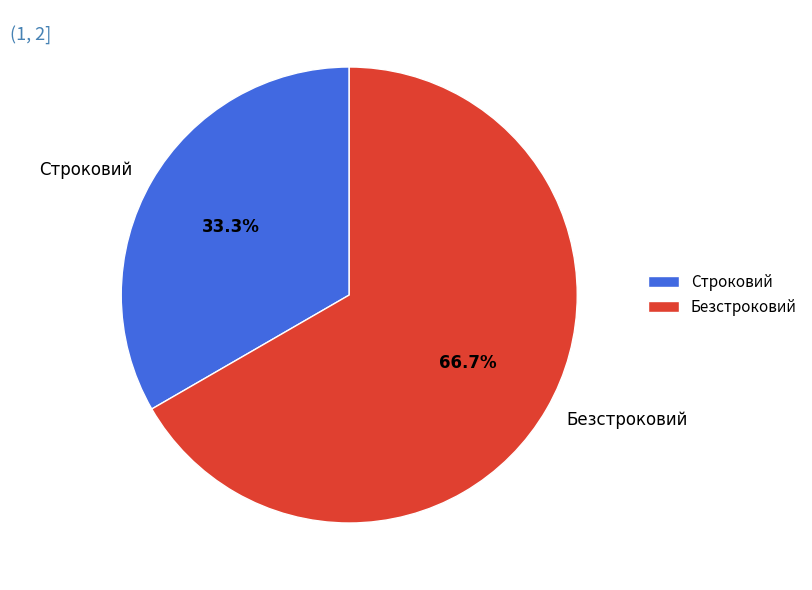

How many slices are in this pie chart?

2